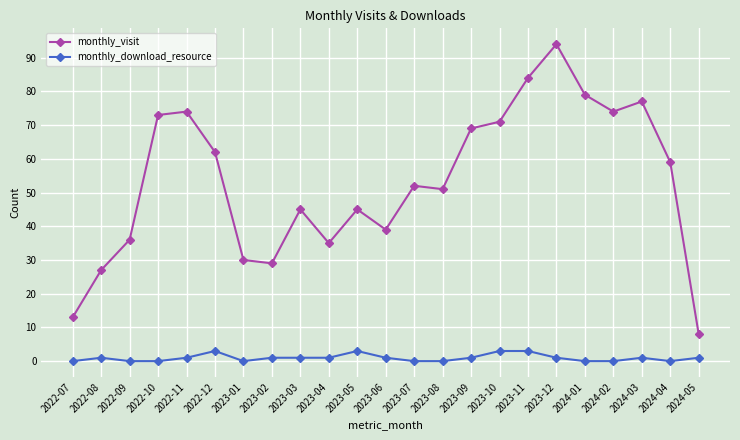

True or false: monthly_download_resource and monthly_visit cross at least once.

False